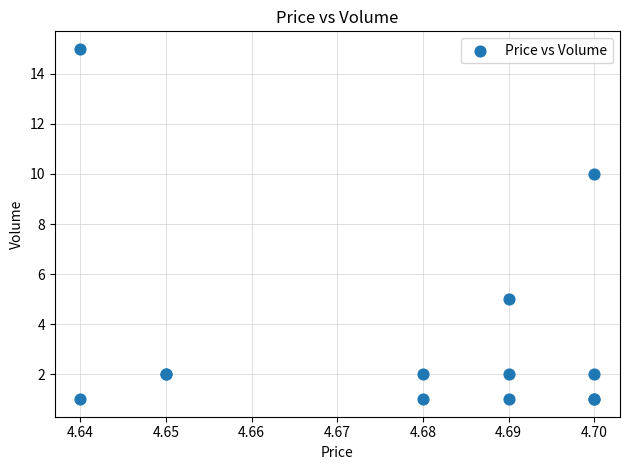

What Y value in the scatter plot is closest to 8?

10